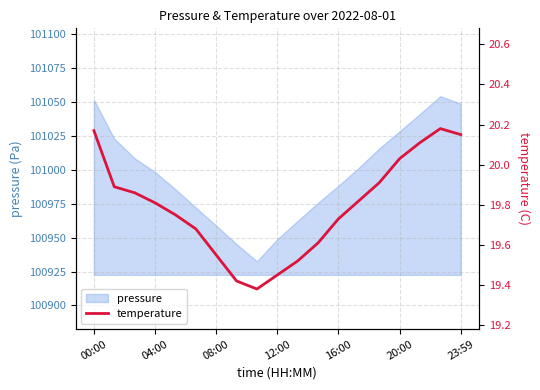

What is the maximum value for pressure?

101054.2